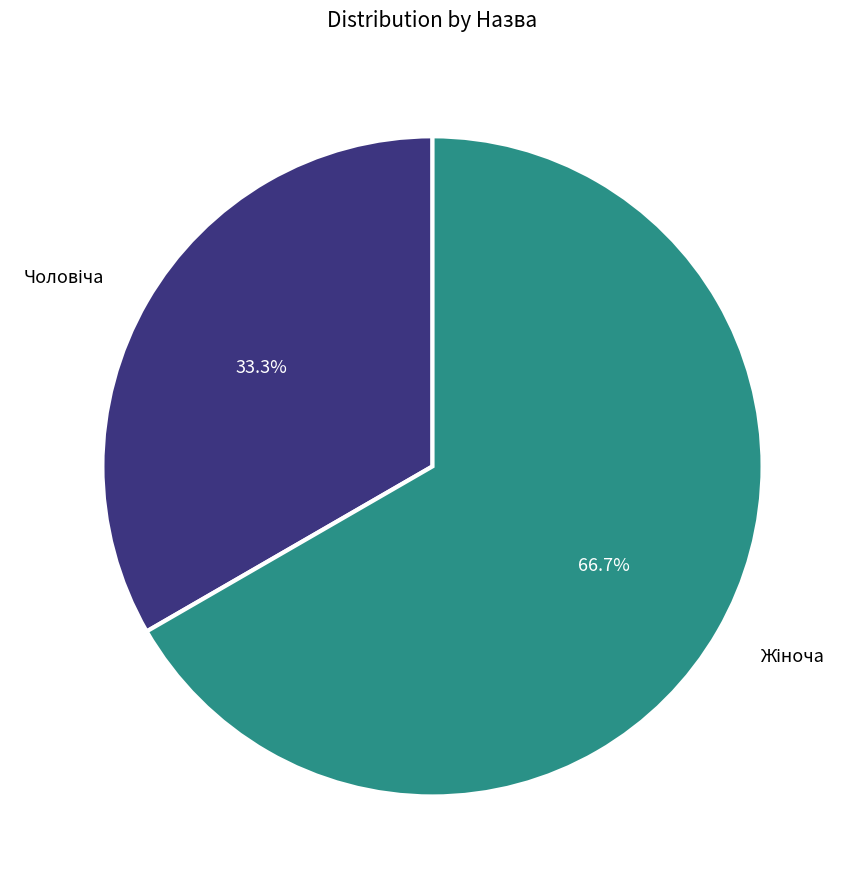

How many slices are in this pie chart?

2